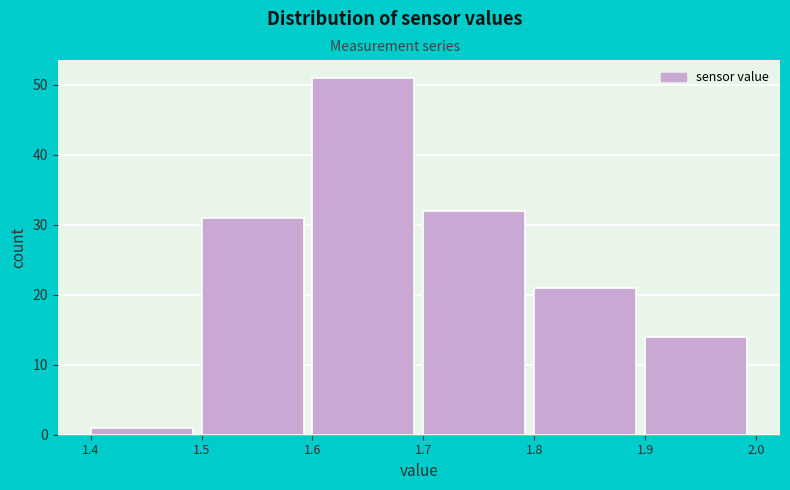

Reading left to right, what are all the values shown in this chart?

1.4=1	1.5=31	1.6=51	1.7=32	1.8=21	1.9=14